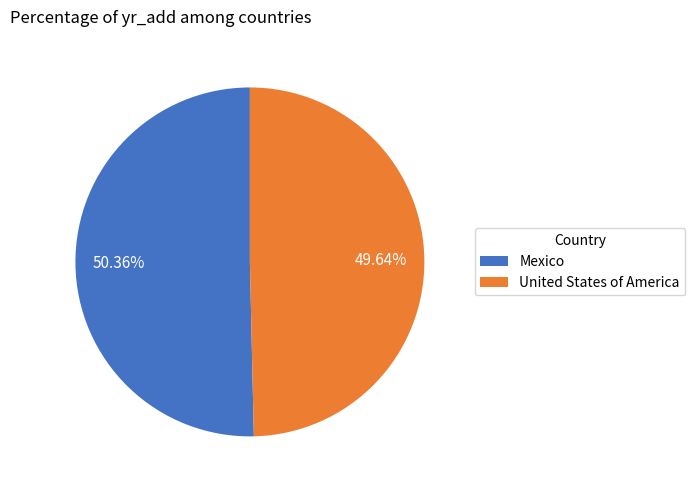

True or false: Mexico accounts for 50% of the total.

True